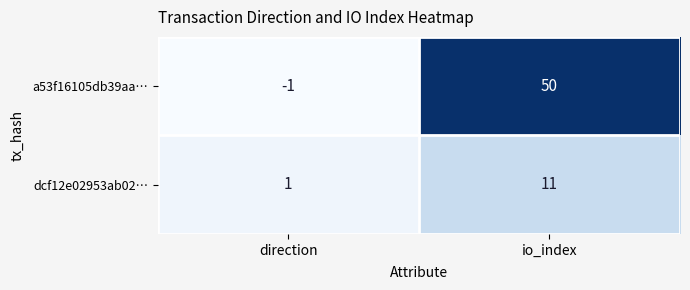

At which category is the sum across all series the highest?

io_index